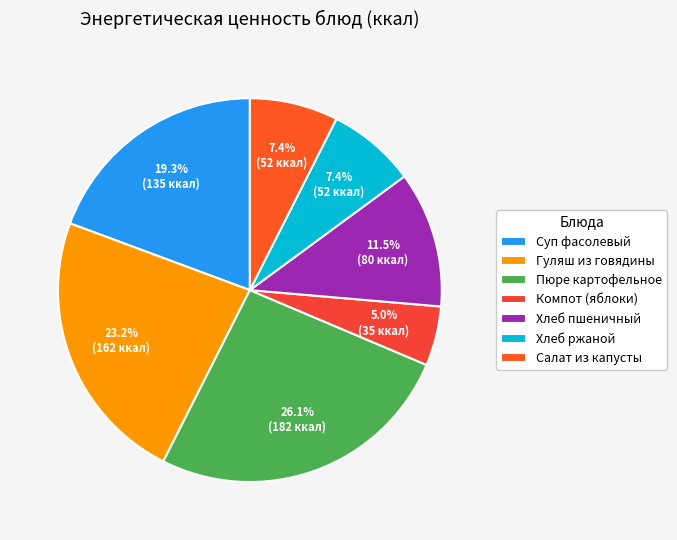

Approximately how many times larger is the value at Хлеб пшеничный compared to Гуляш из говядины?

0.5